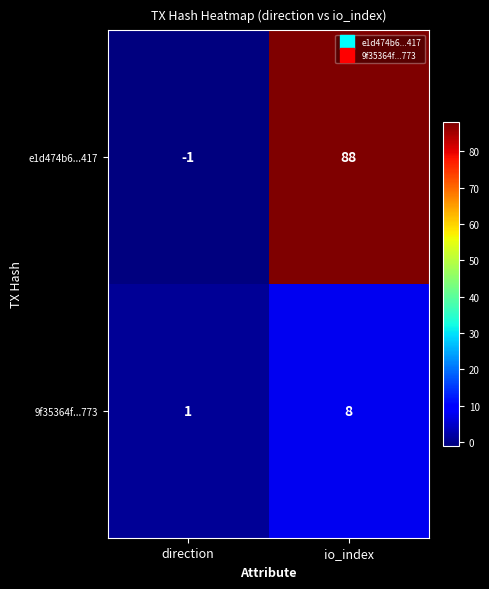

What is the approximate value of e1d474b6...417 at io_index, to the nearest 5?

90